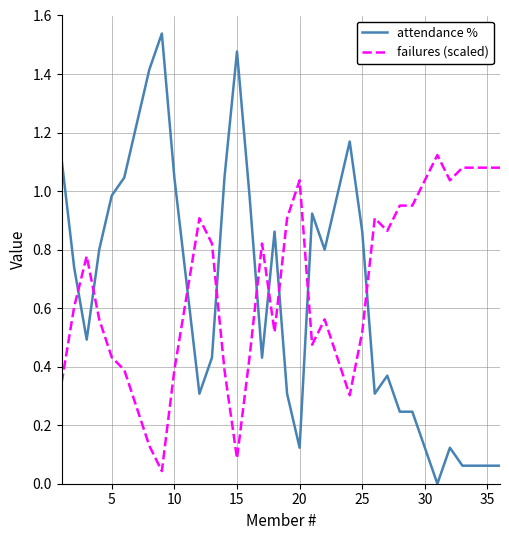

Which series has the largest total across all categories?

failures (scaled)